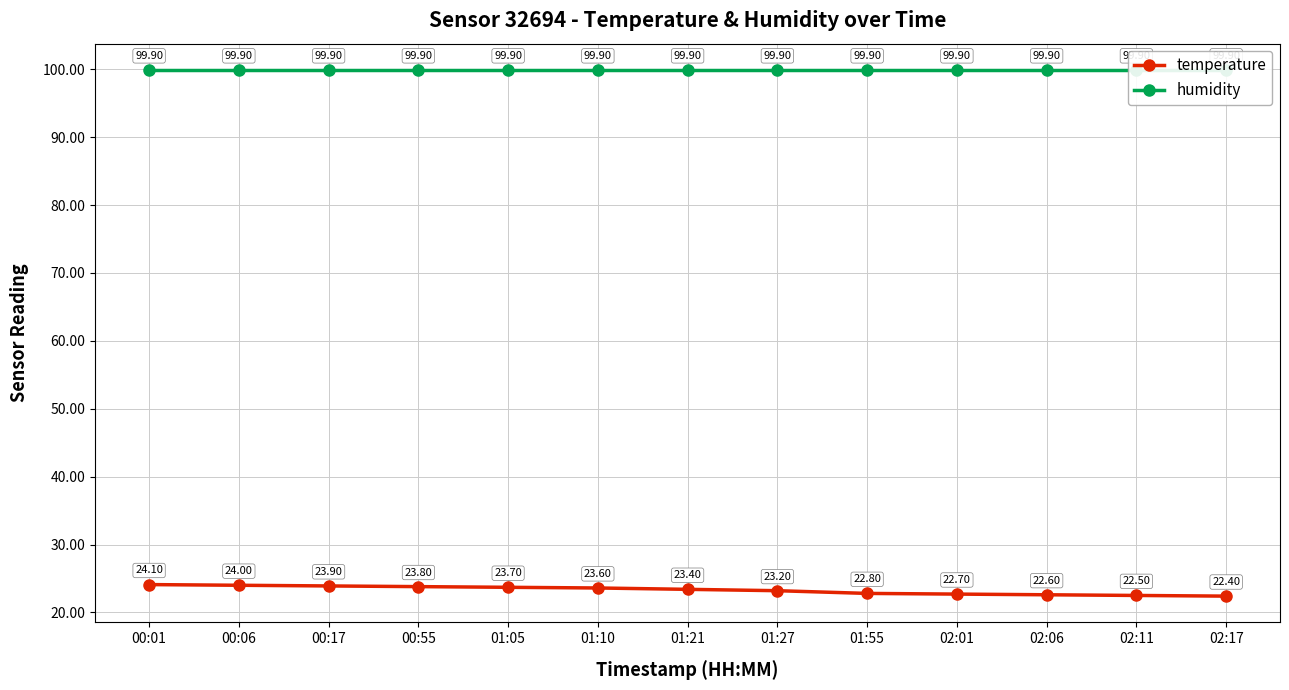

What is the label of the 11th point from the left?

02:06